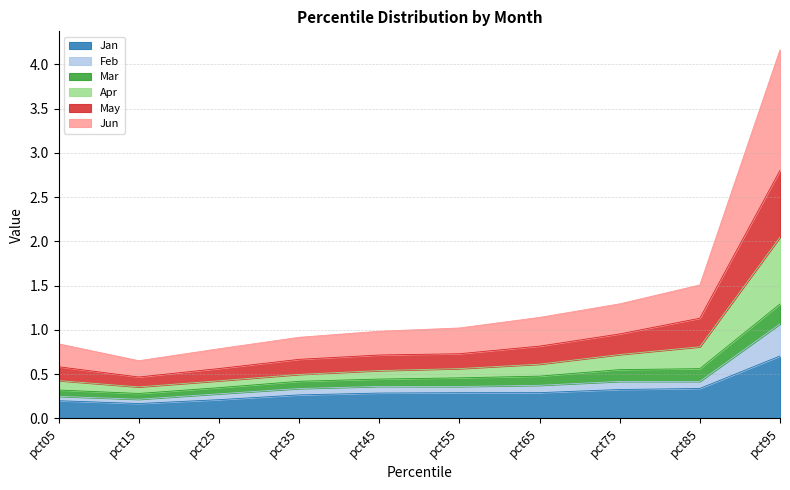

What is the maximum value for Jan?

0.7